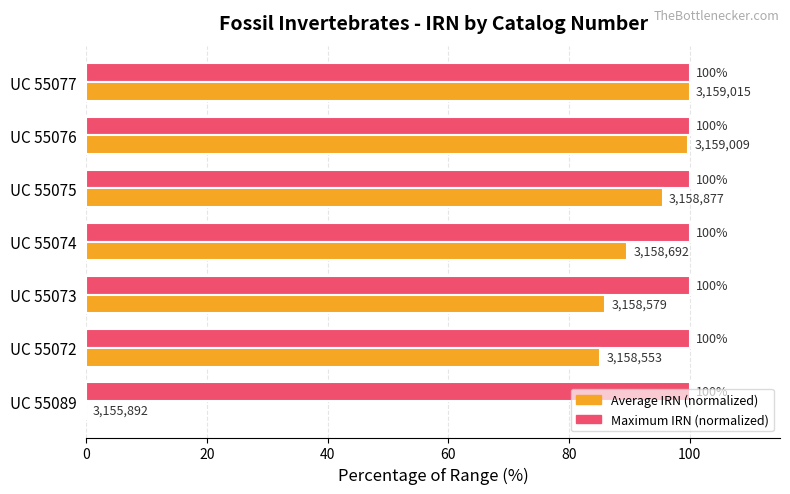

What is the maximum value shown in the chart?

100.0